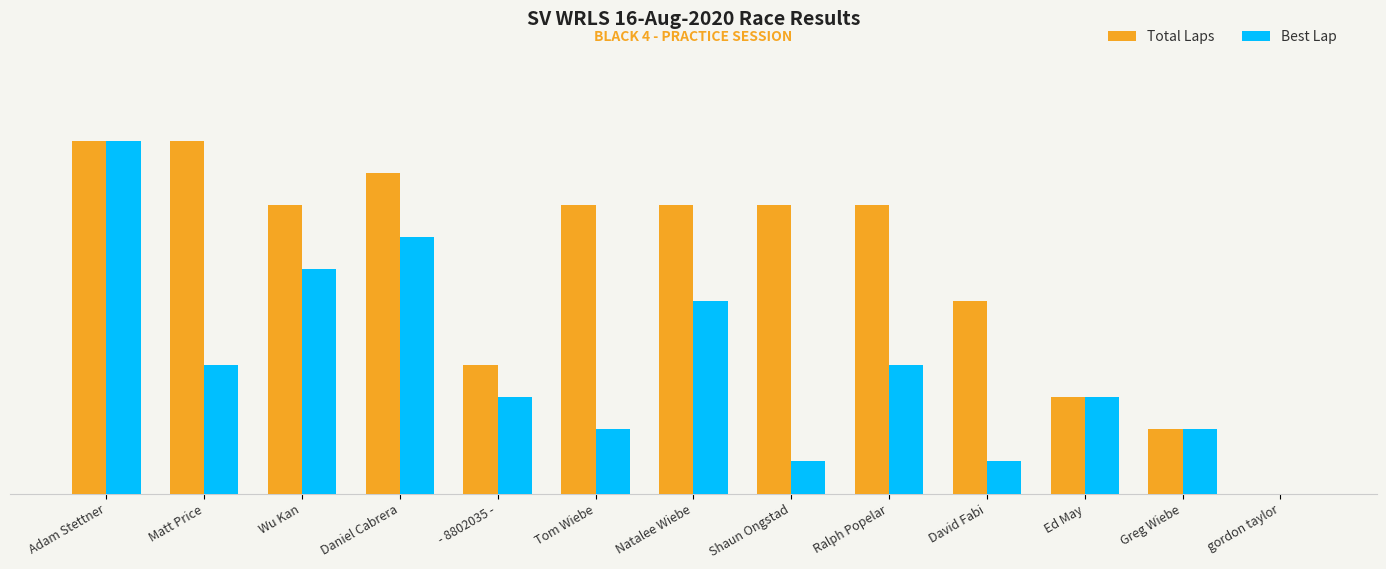

What are all the series names shown in the legend?

Total Laps, Best Lap